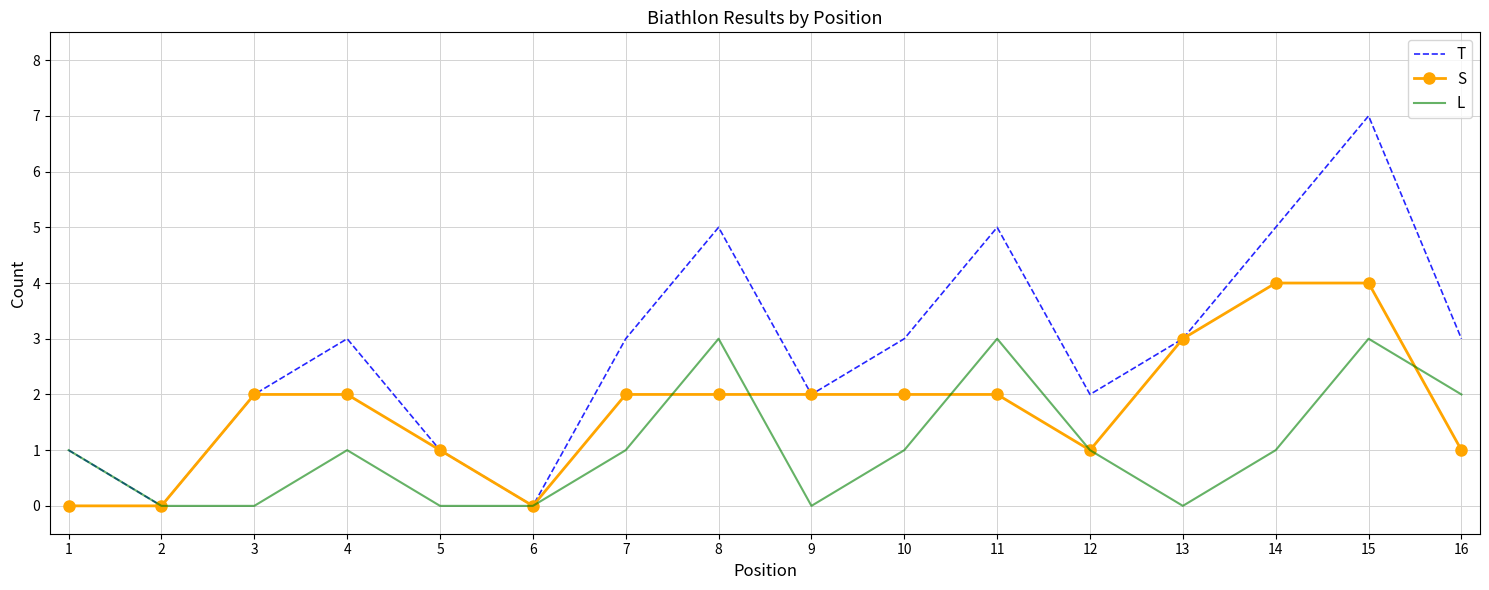

List the series in order of their overall mean, lowest first.

L, S, T